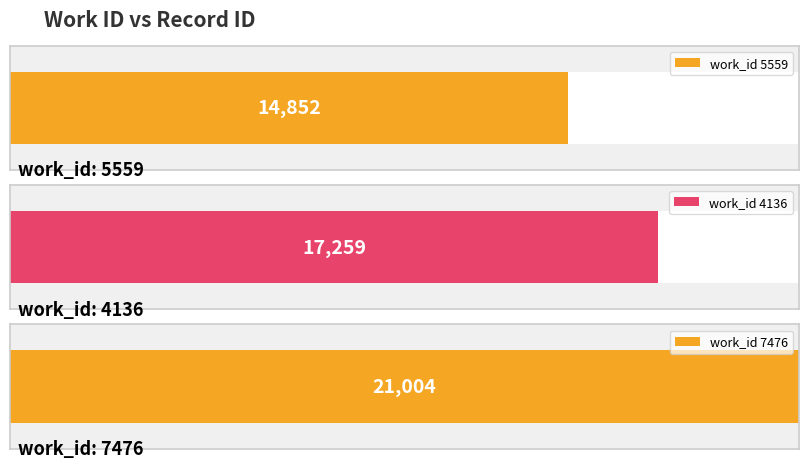

Are the bars horizontal?

Yes